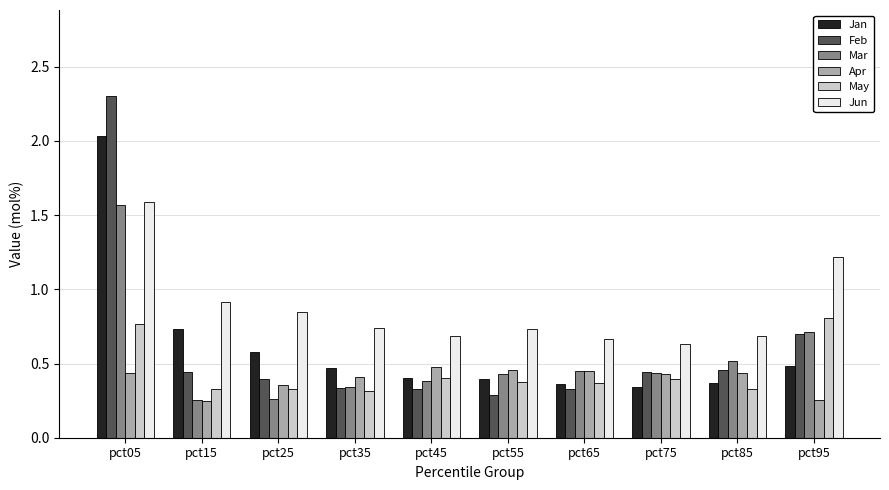

What is the greatest value displayed?

2.3